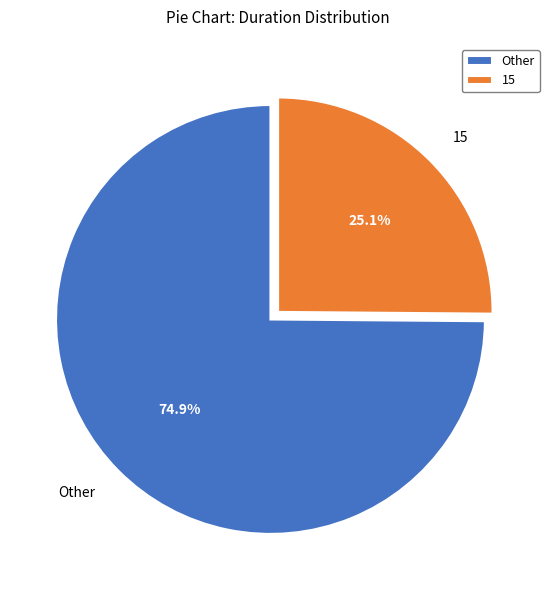

Which slice is the largest?

Other